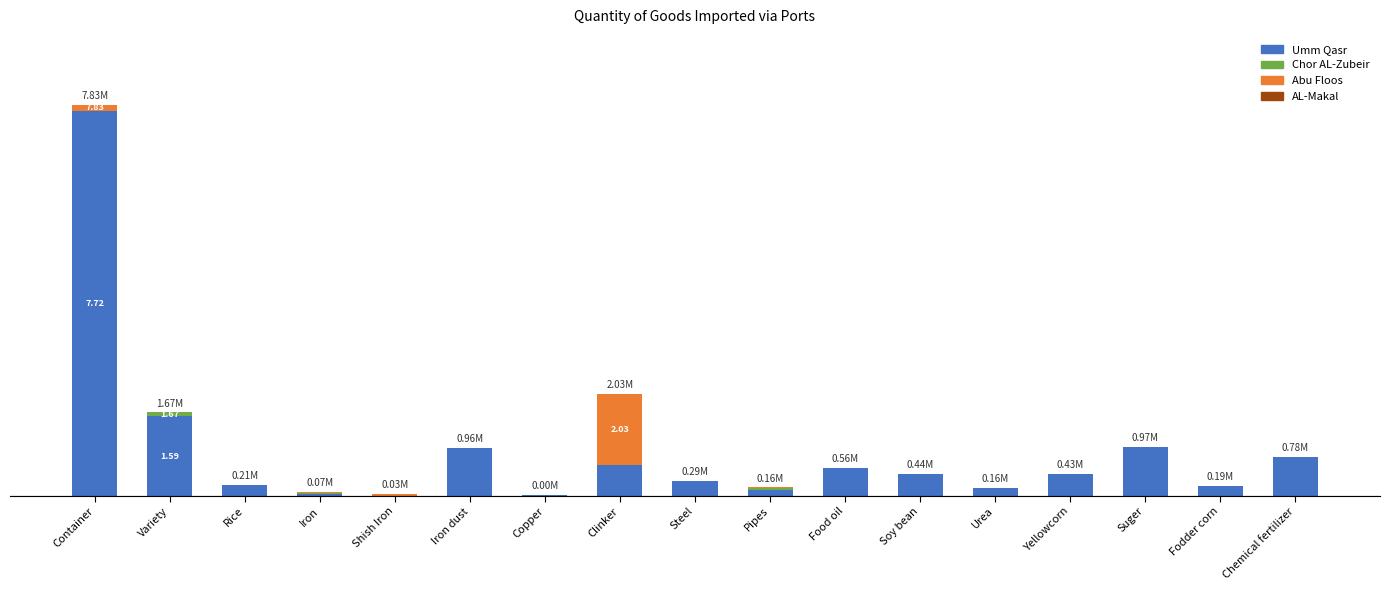

At how many categories does at least one series exceed 189271?

12